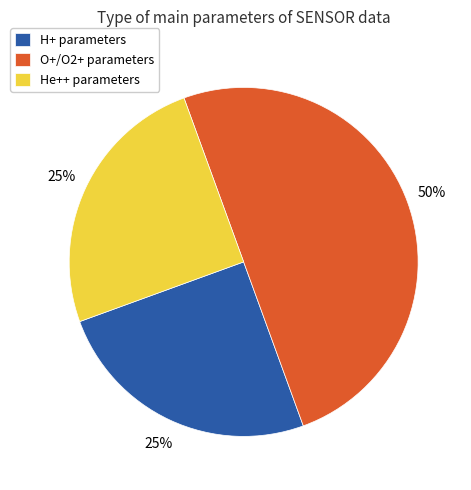

Is the sum of O+/O2+ parameters and He++ parameters greater than half?

Yes